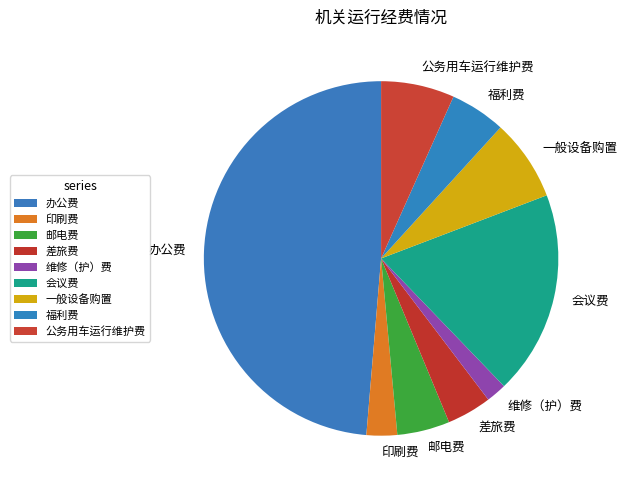

Is 印刷费 the majority of the pie?

No